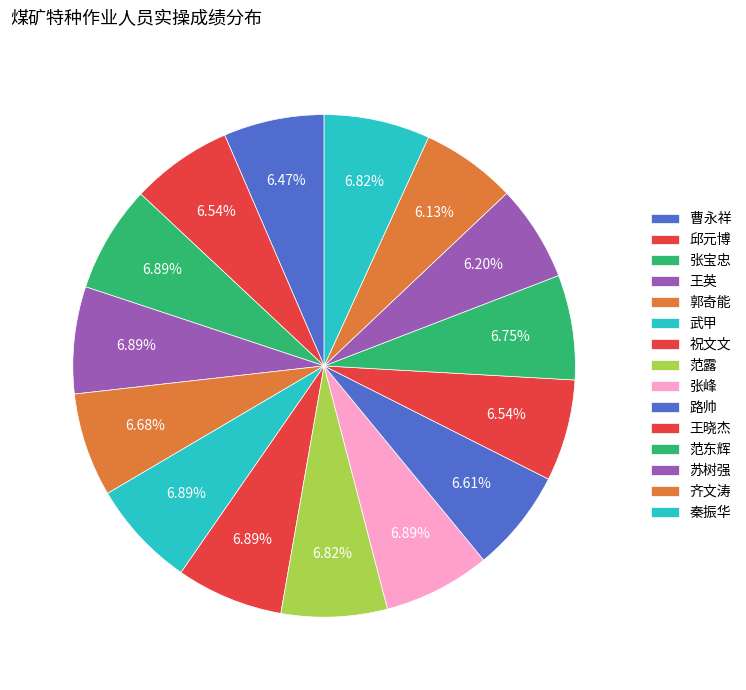

Combined, do 武甲 and 曹永祥 account for over 50%?

No